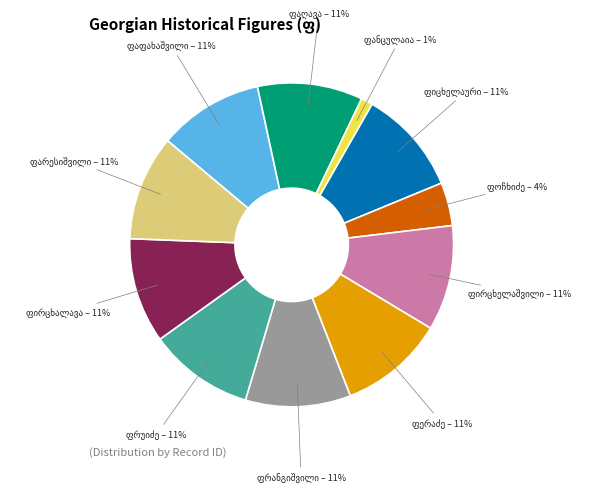

Does any single category account for the majority?

No